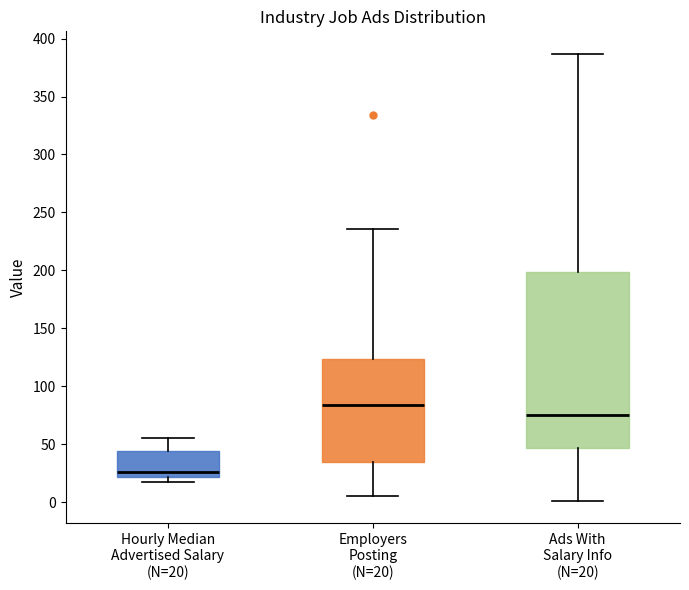

Where does the lower whisker of the box for Ads With Salary Info (N=20) end on the y-axis? The values are not printed on the chart, so give them approximately, as read against the axis.

0